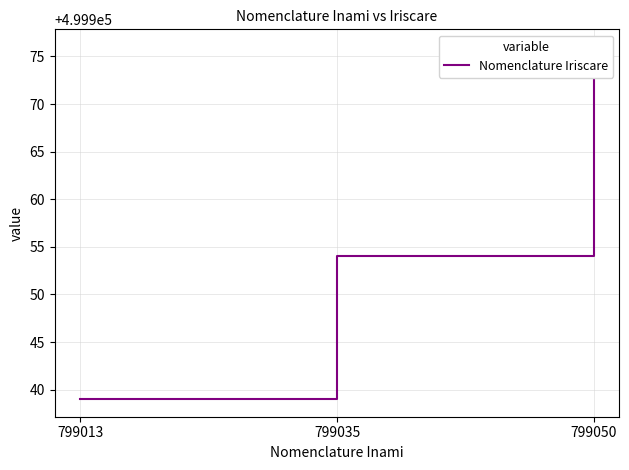

How many data points does each series have?

3